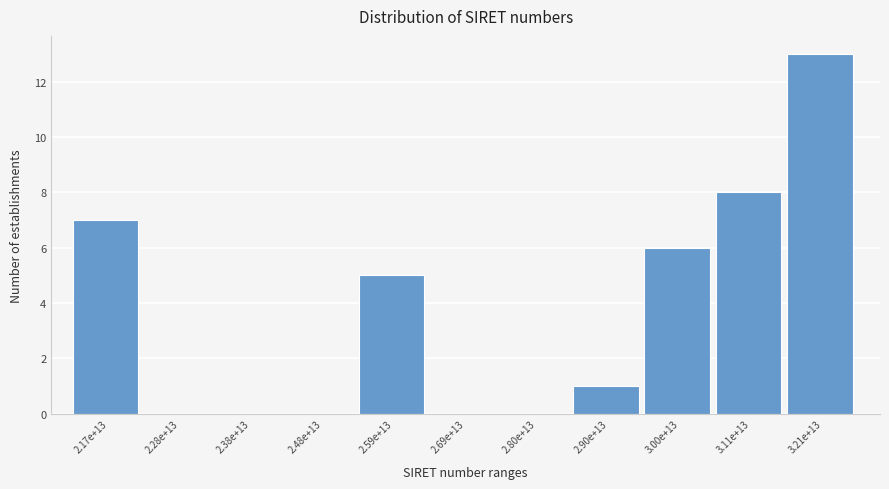

Reading left to right, what are all the values shown in this chart?

2.17e+13=7	2.28e+13=0	2.38e+13=0	2.48e+13=0	2.59e+13=5	2.69e+13=0	2.80e+13=0	2.90e+13=1	3.00e+13=6	3.11e+13=8	3.21e+13=13